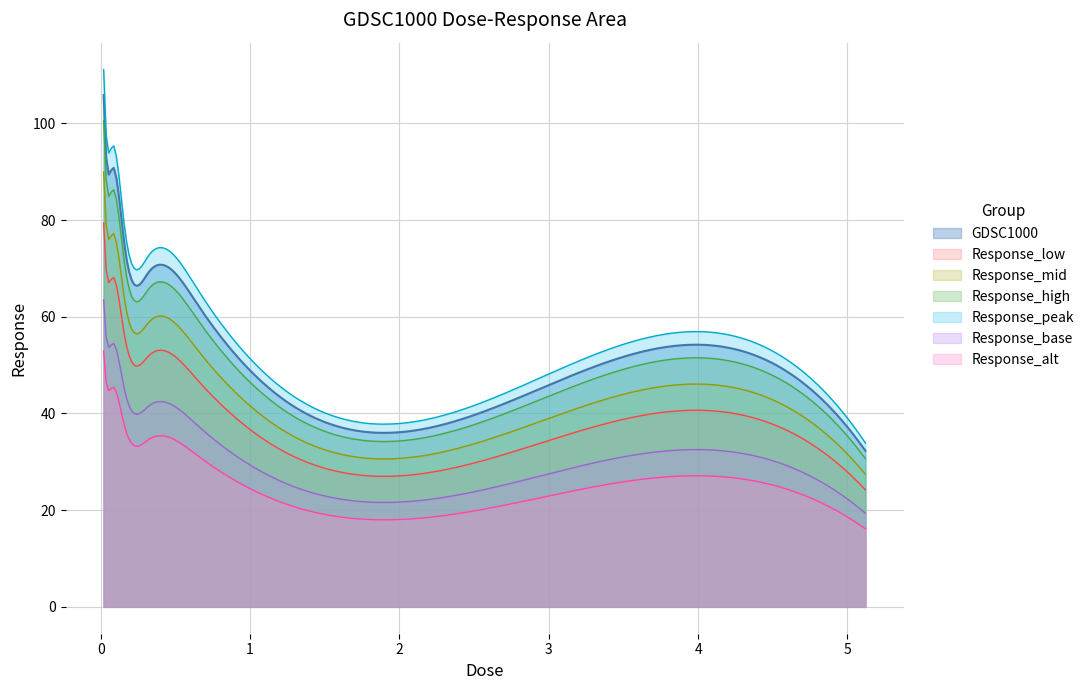

What is the label of the 9th point from the right?

0.02